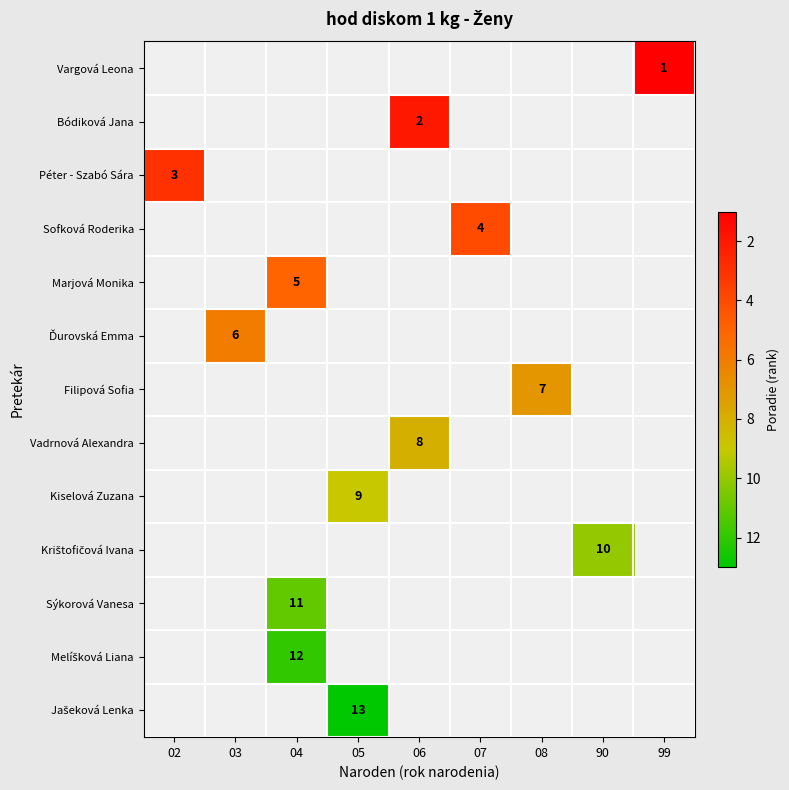

How many categories are shown in the chart?

9